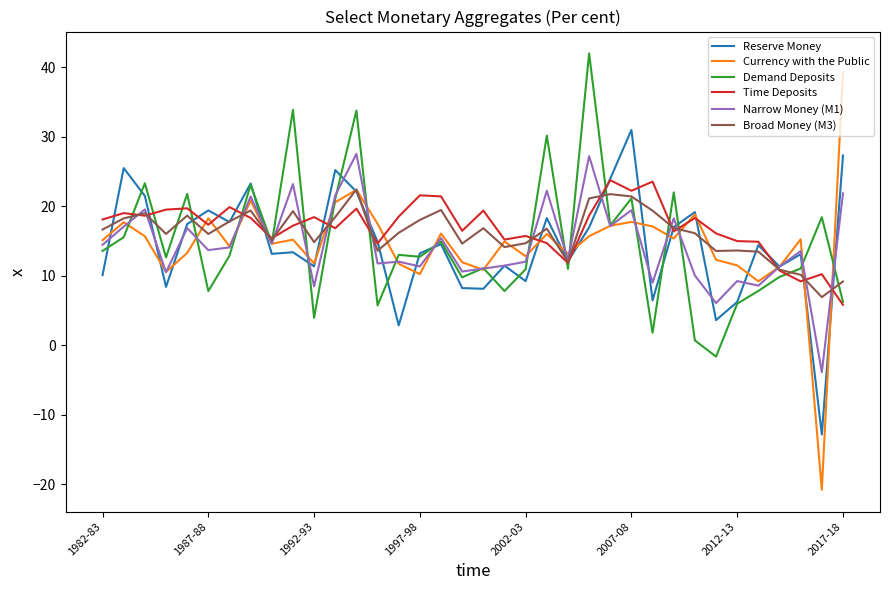

What is the maximum value for Narrow Money (M1)?

27.5